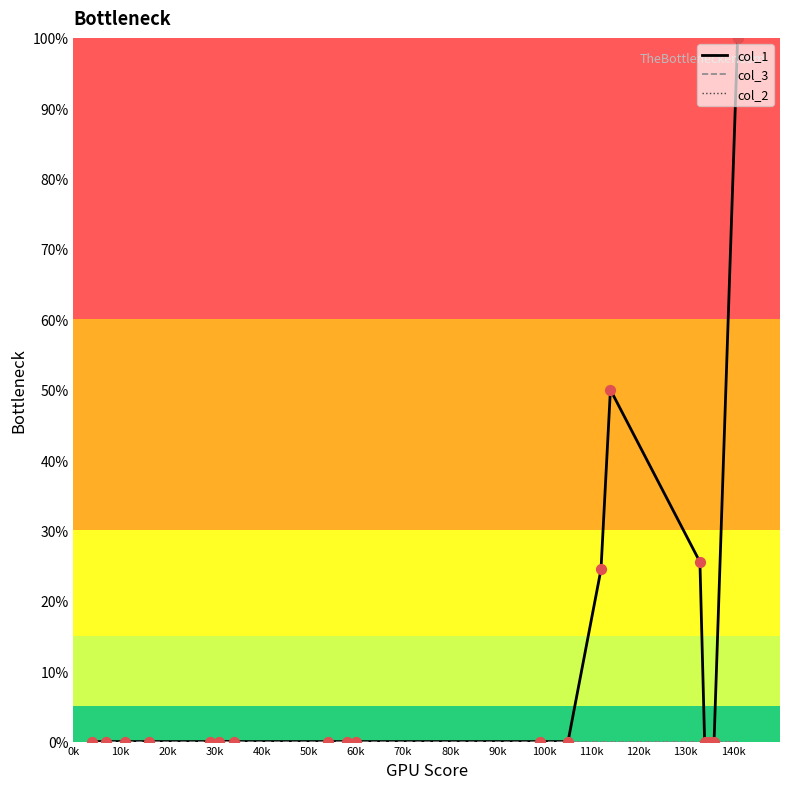

Is the value of col_2 at 90k greater than the value of col_3 at 15?

No